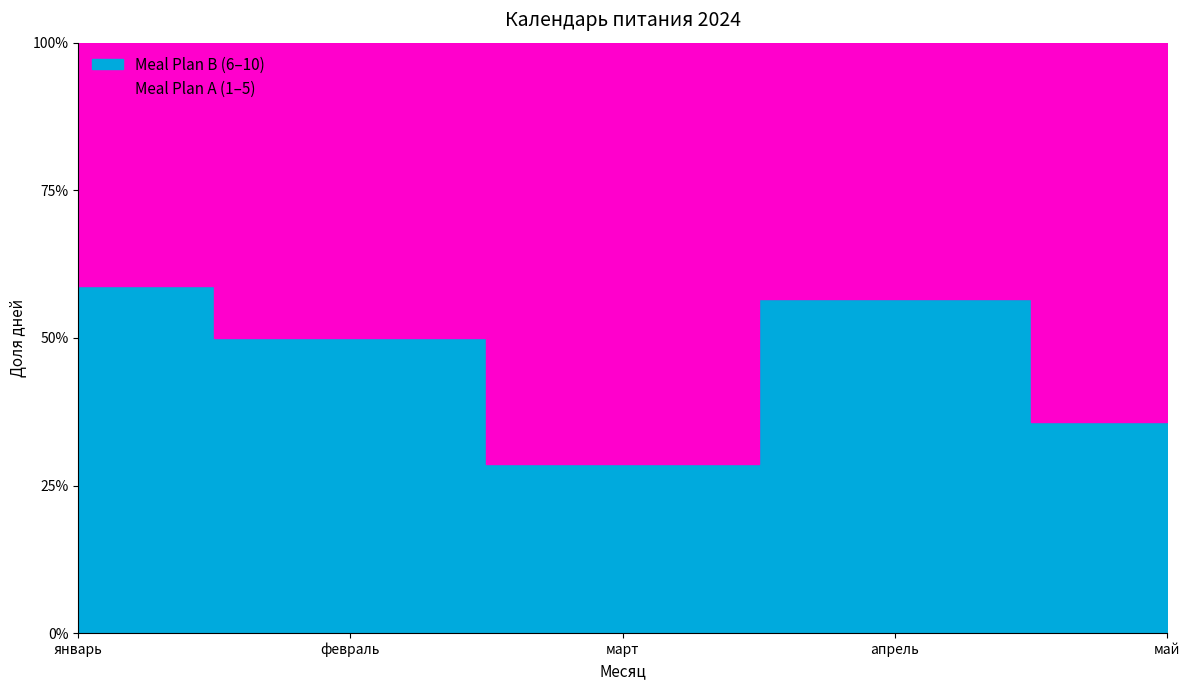

What is the smallest value displayed?

4